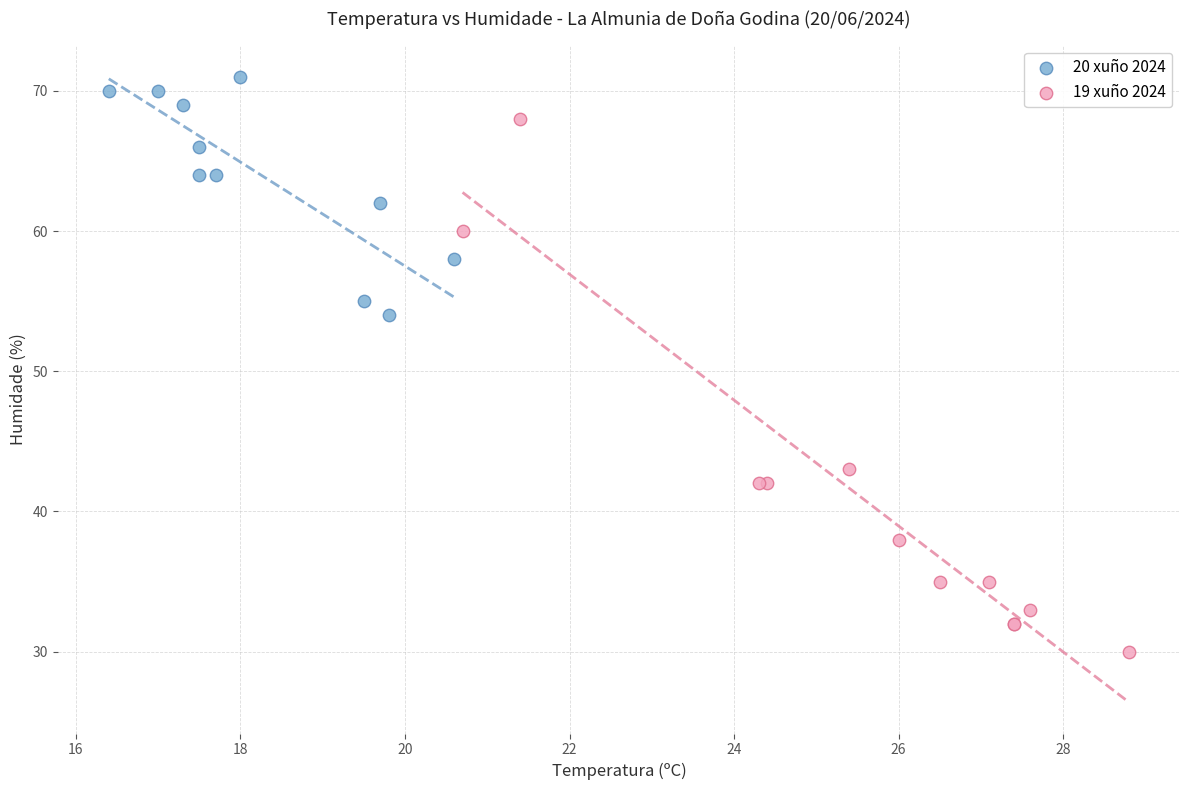

Which series has the largest Y range (max minus min)?

19 xuño 2024